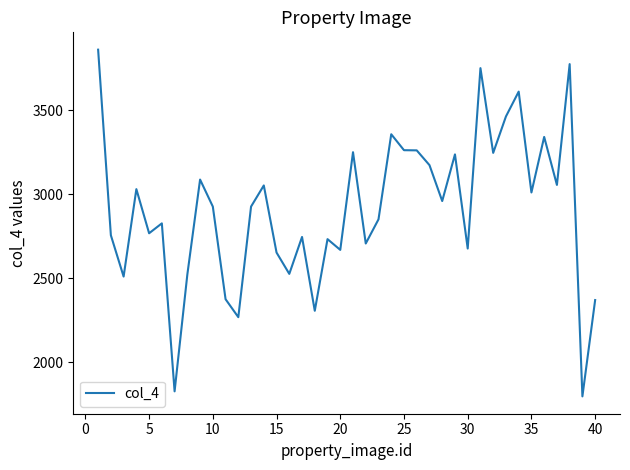

What is the difference between the second highest and second lowest values?

1950